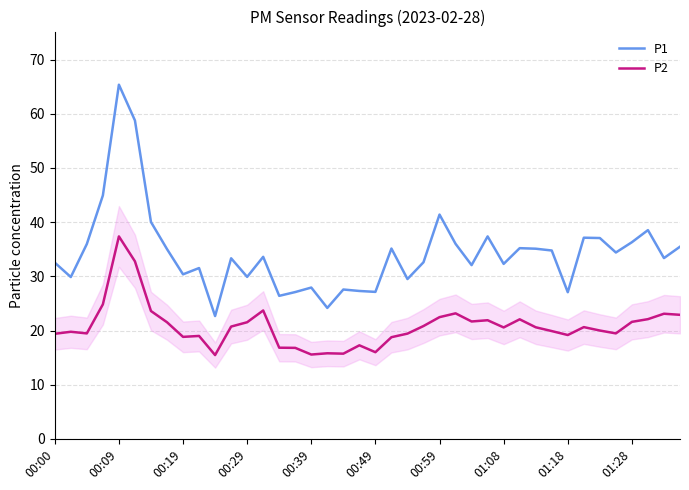

What is the smallest value displayed?

15.5